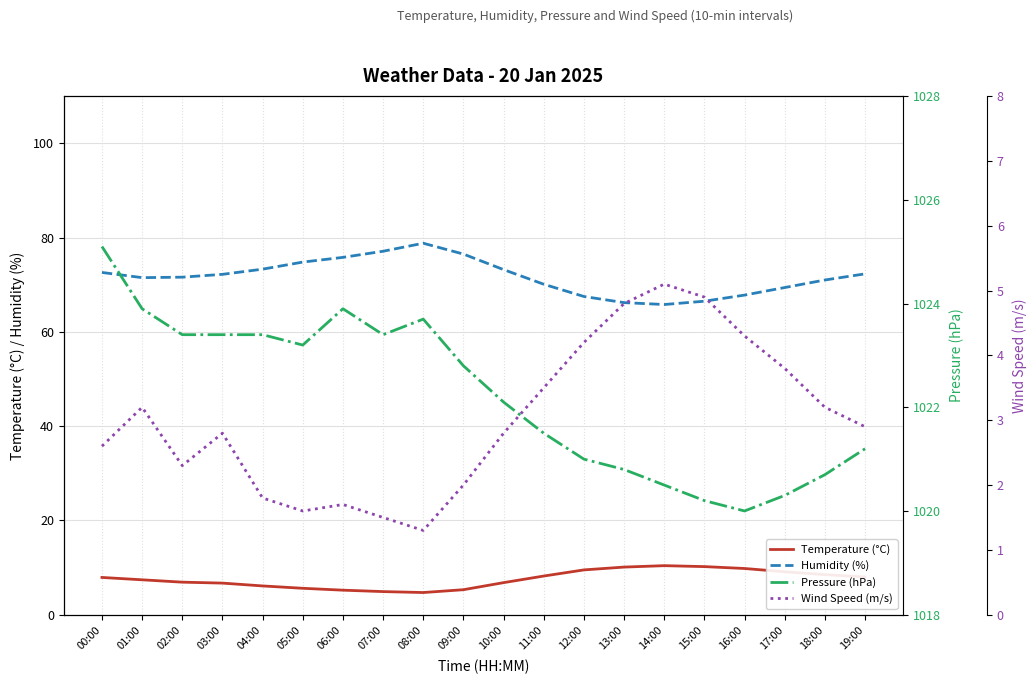

What are all the series names shown in the legend?

Temperature (°C), Humidity (%), Pressure (hPa), Wind Speed (m/s)